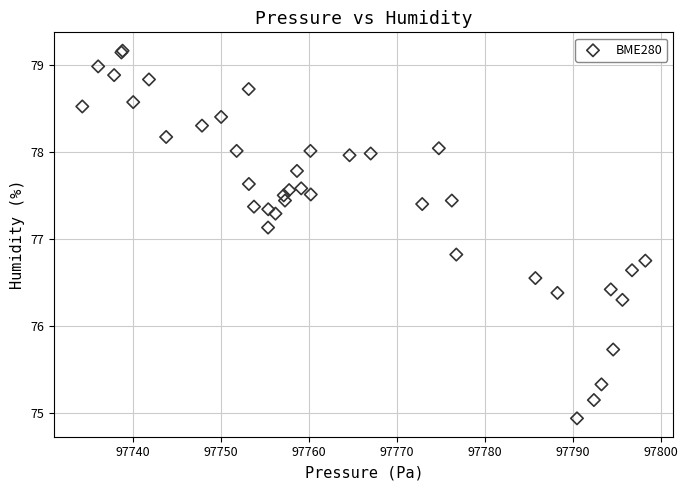

What Y value in the scatter plot is closest to 77?

77.1